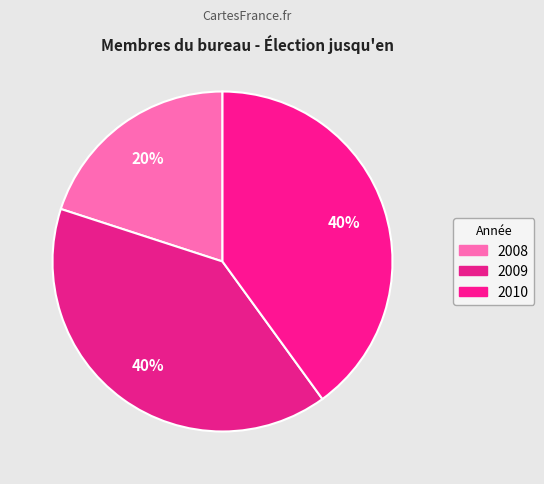

How many slices are in this pie chart?

3